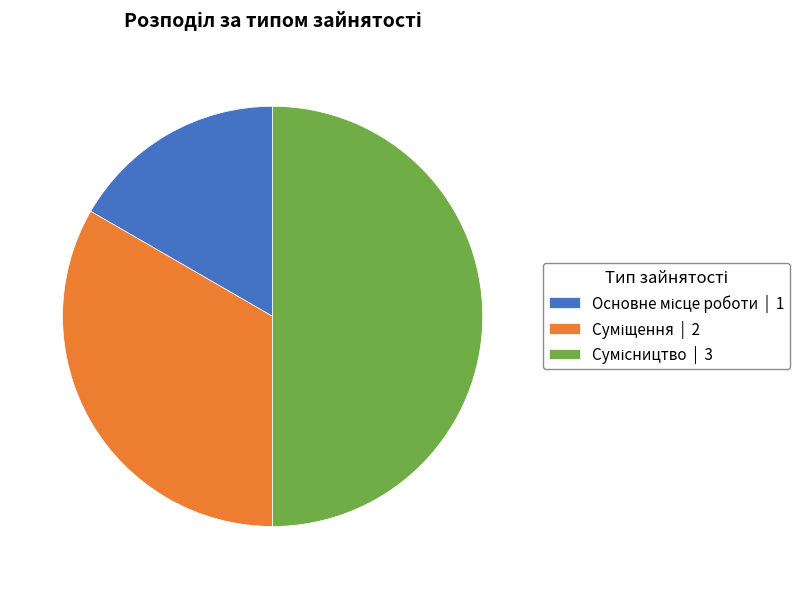

True or false: Сумісництво accounts for 50% of the total.

True